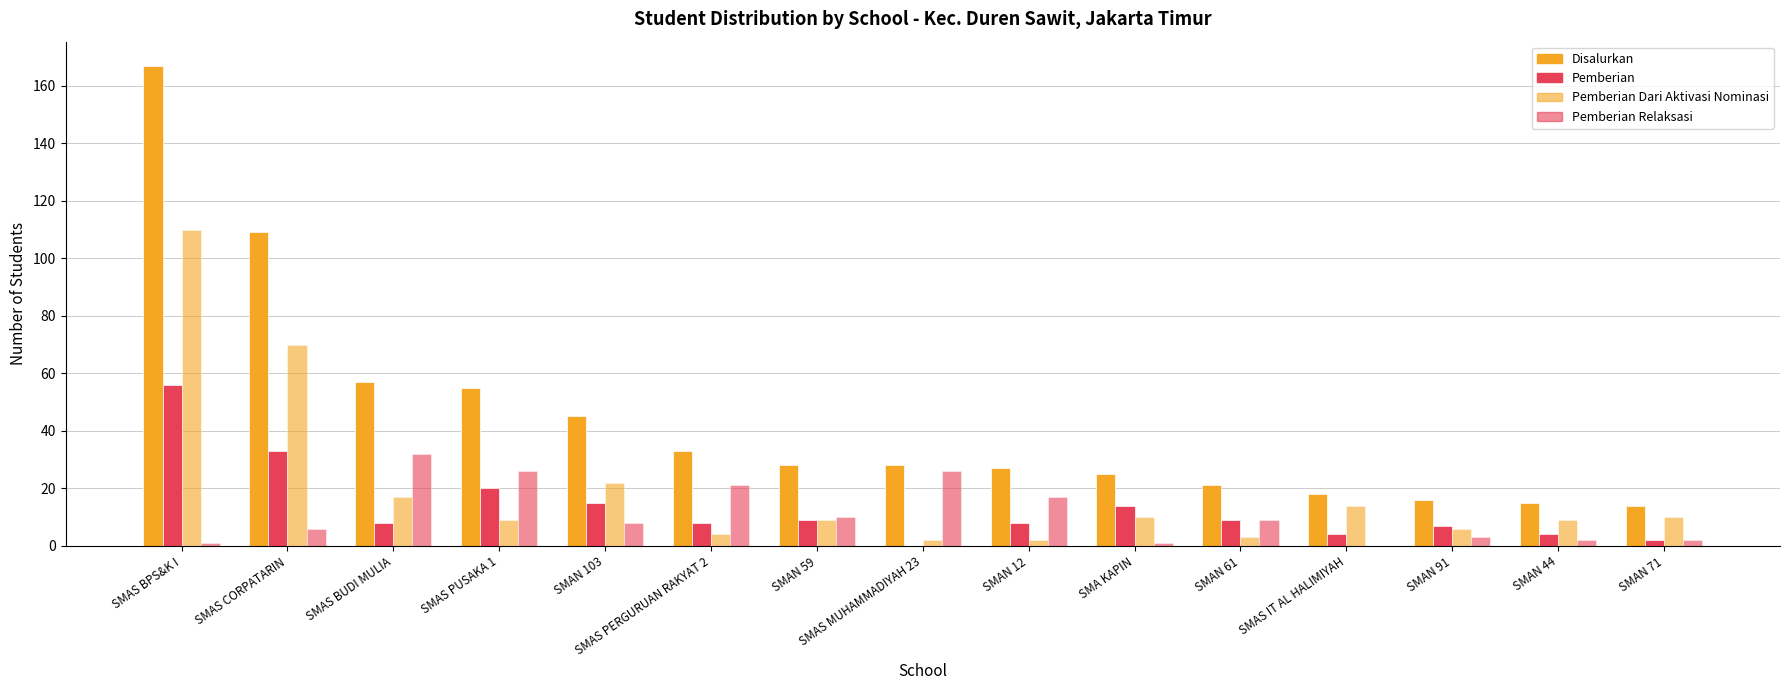

How many data points does each series have?

15